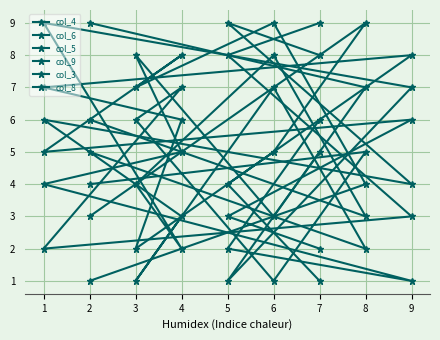

What is the sum of the col_6 values at 5 and 4?

12